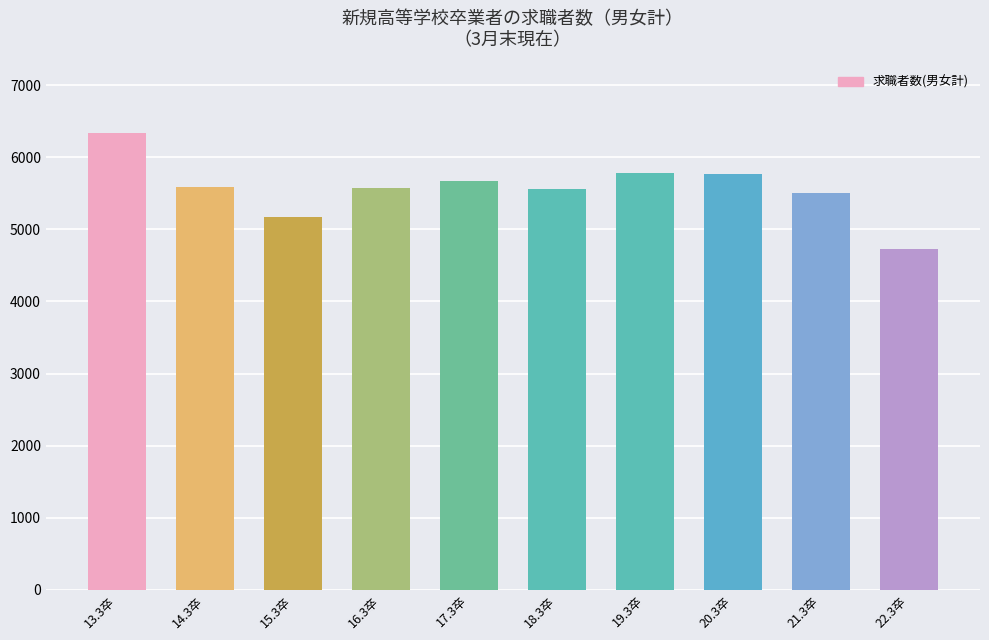

At which category does the chart reach its peak across all series?

13.3卒